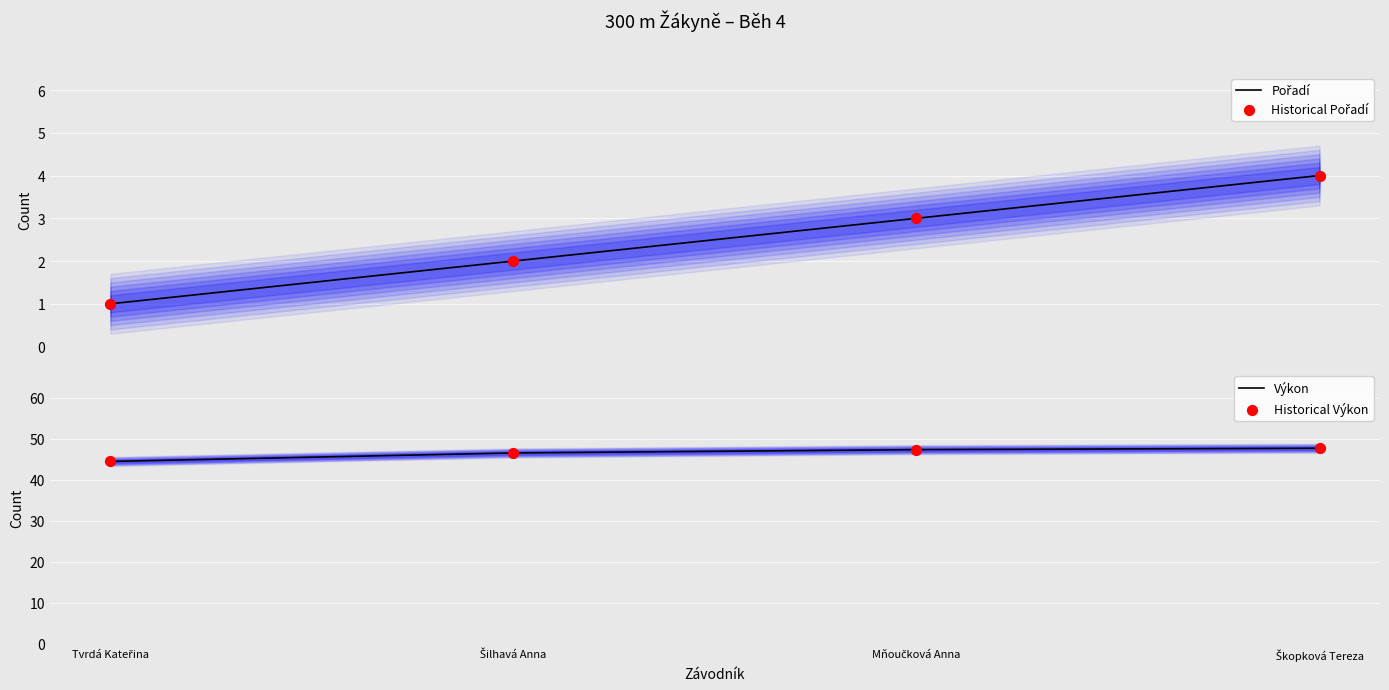

Which series reaches the maximum Y coordinate?

Výkon